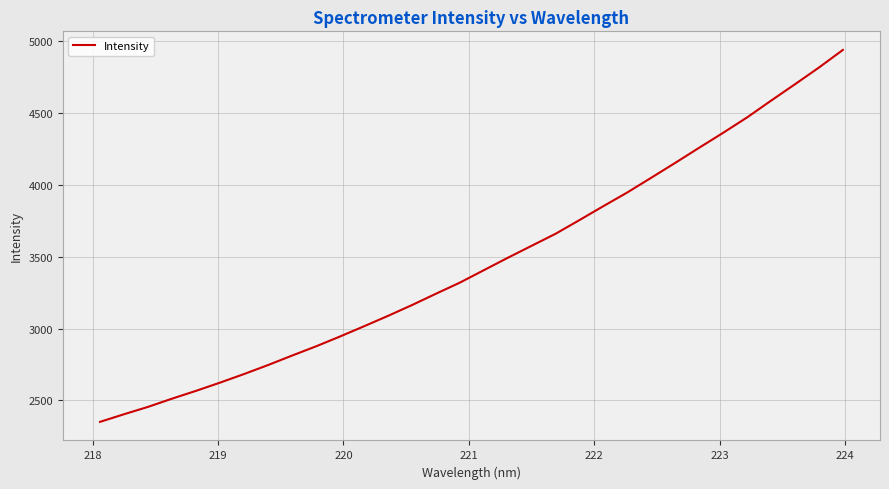

Is this an area chart (filled region under the line)?

No